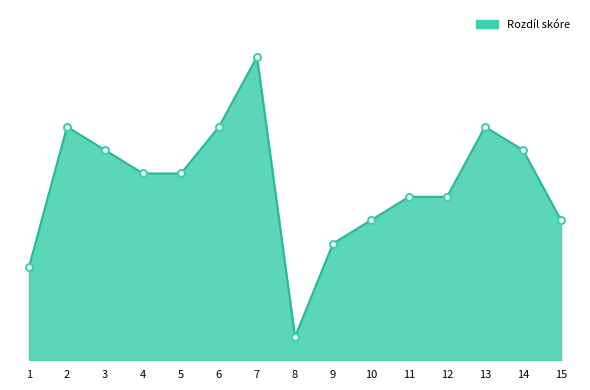

True or false: there are more than 2 points higher than both neighbors.

True